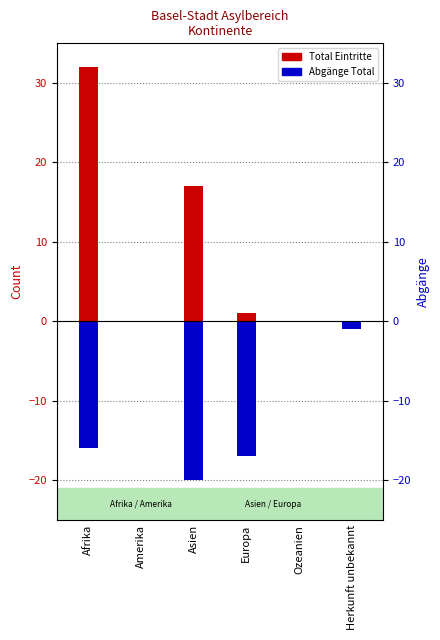

How many bars are there in total?

12